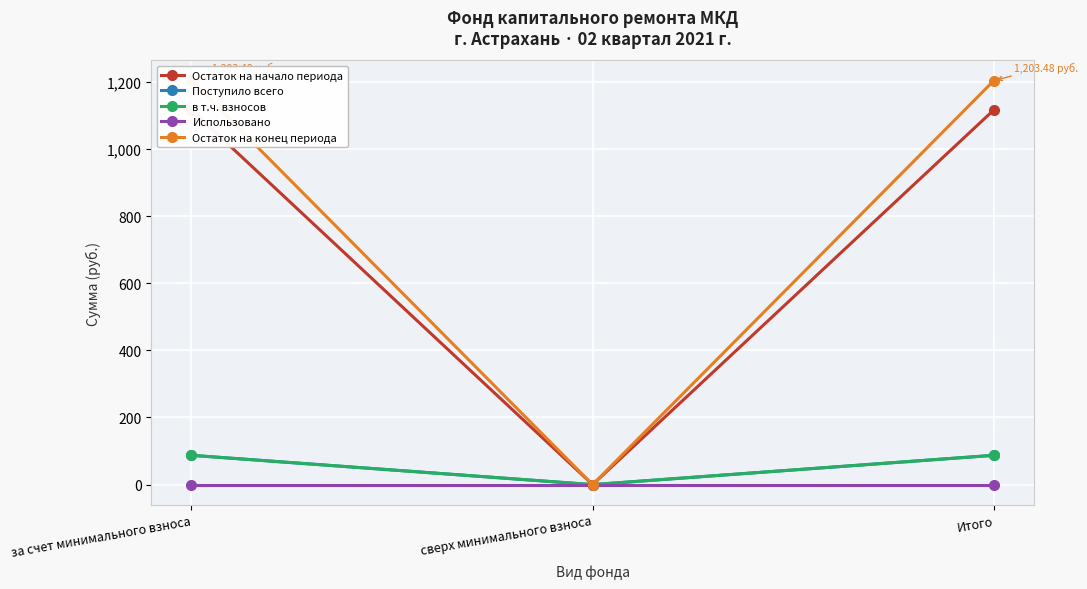

The value of Использовано at Итого is 0.0. True or false?

True